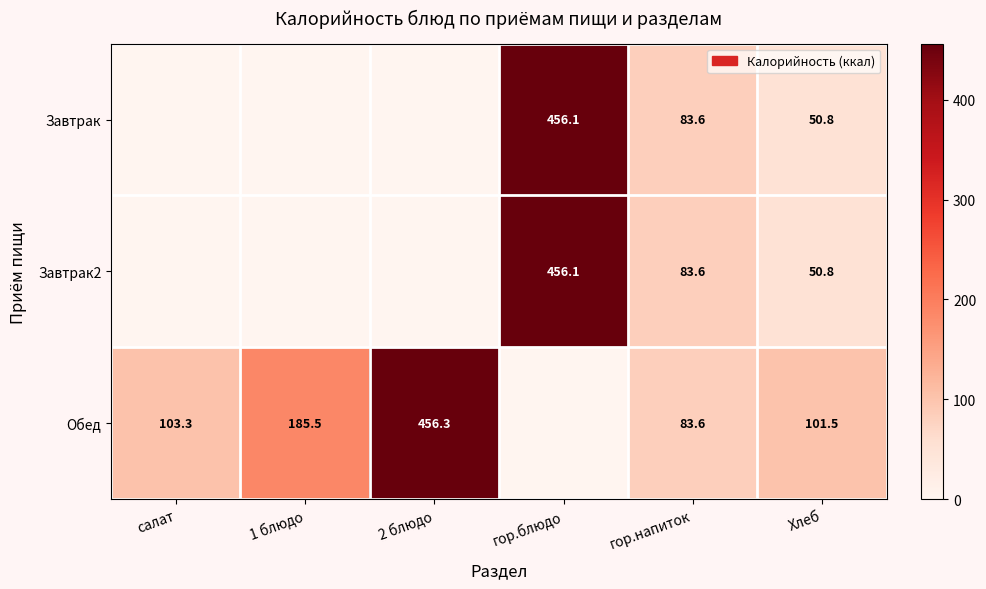

What is the difference between the highest and lowest values at гор.блюдо?

456.1